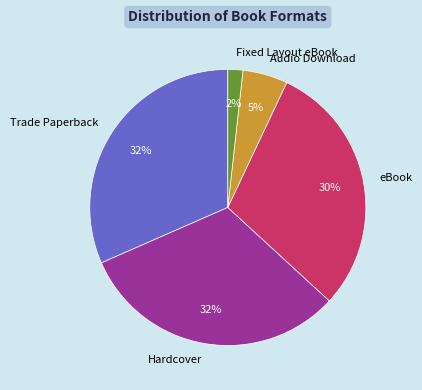

To the nearest percent, what is the combined percentage of Trade Paperback and Hardcover?

63%